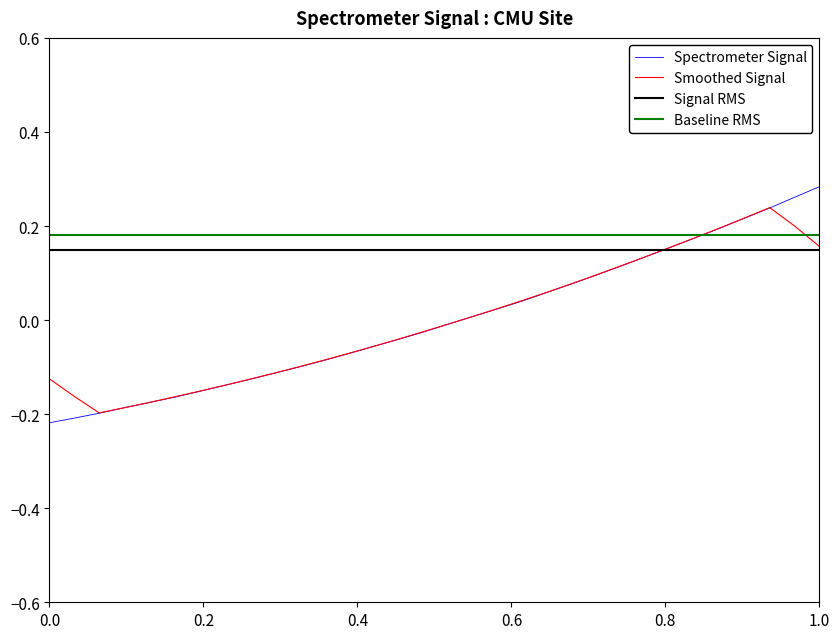

Reading left to right, list all the values displayed in this chart.

-0.2	-0.2	-0.2	-0.2	-0.2	-0.2	-0.2	-0.1	-0.1	-0.1	-0.1	-0.1	-0.1	-0.1	-0.0	-0.0	-0.0	0.0	0.0	0.0	0.1	0.1	0.1	0.1	0.1	0.2	0.2	0.2	0.2	0.2	0.3	0.3